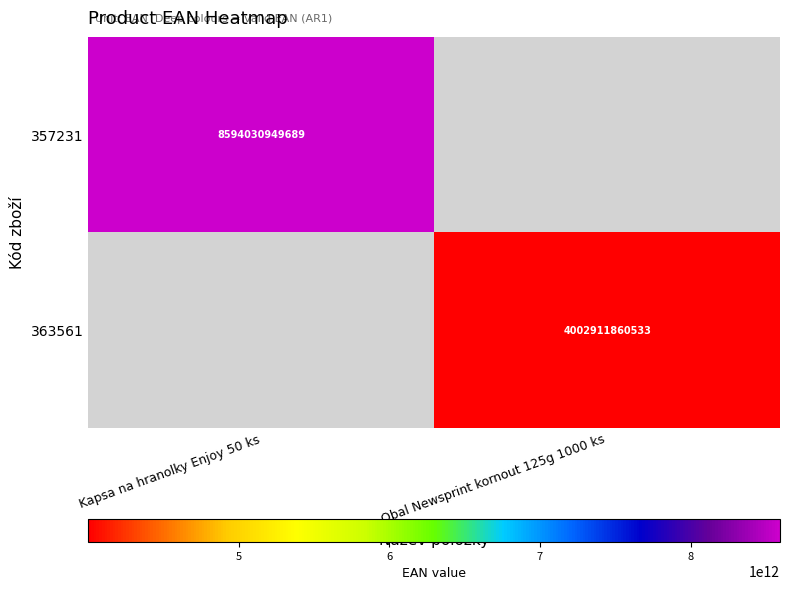

The 363561 series shows 5789641144137 at Obal Newsprint kornout 125g 1000 ks. True or false?

False